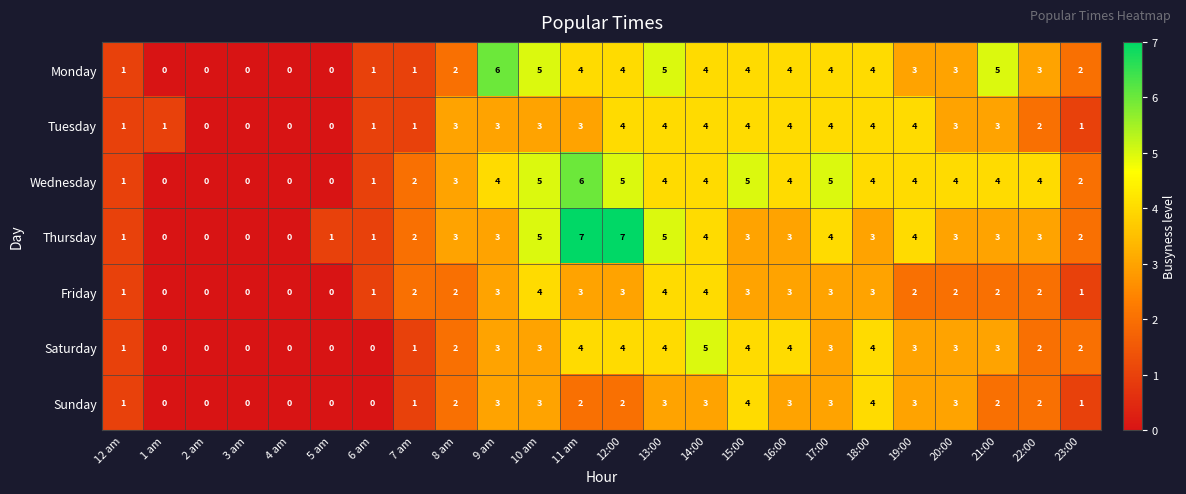

What is the difference between the maximum and minimum values in the Wednesday series?

6